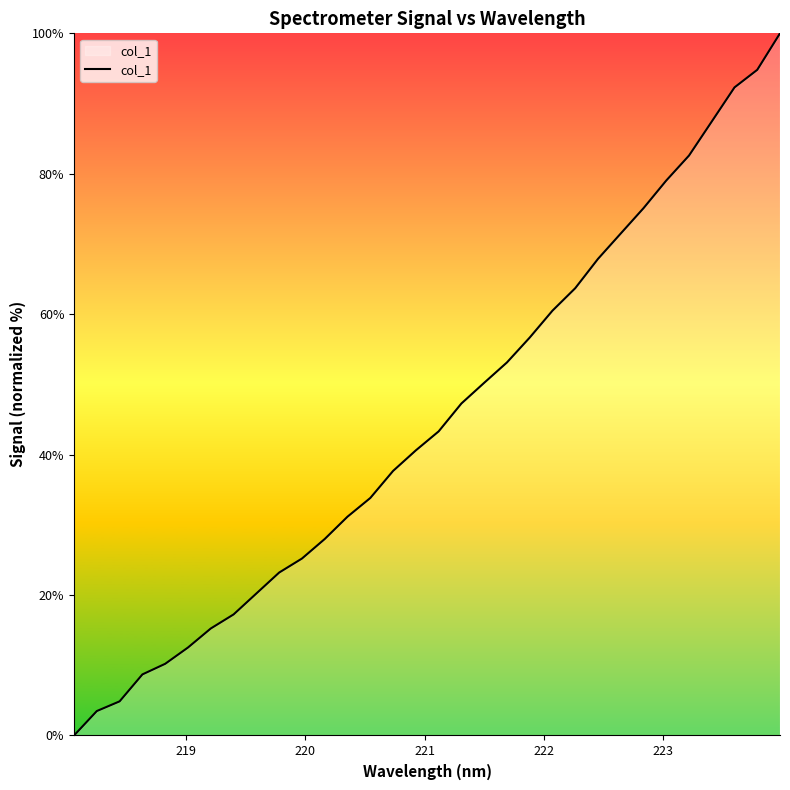

What is the average value?

44.9